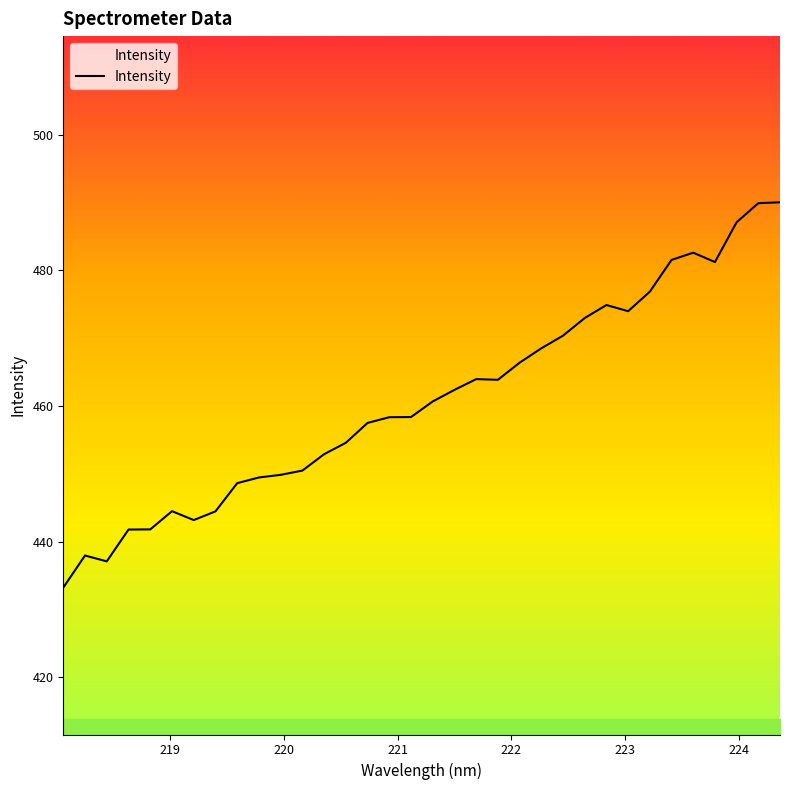

What is the maximum value shown in the chart?

490.1